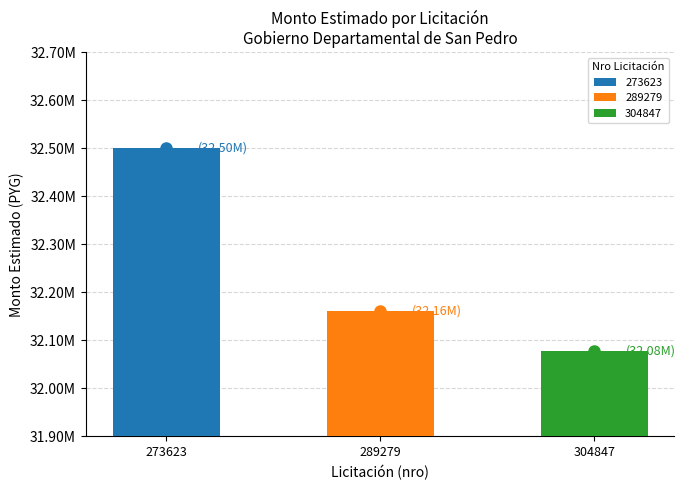

Reading right to left, what are all the values shown in this chart?

32078400	32160000	32500000